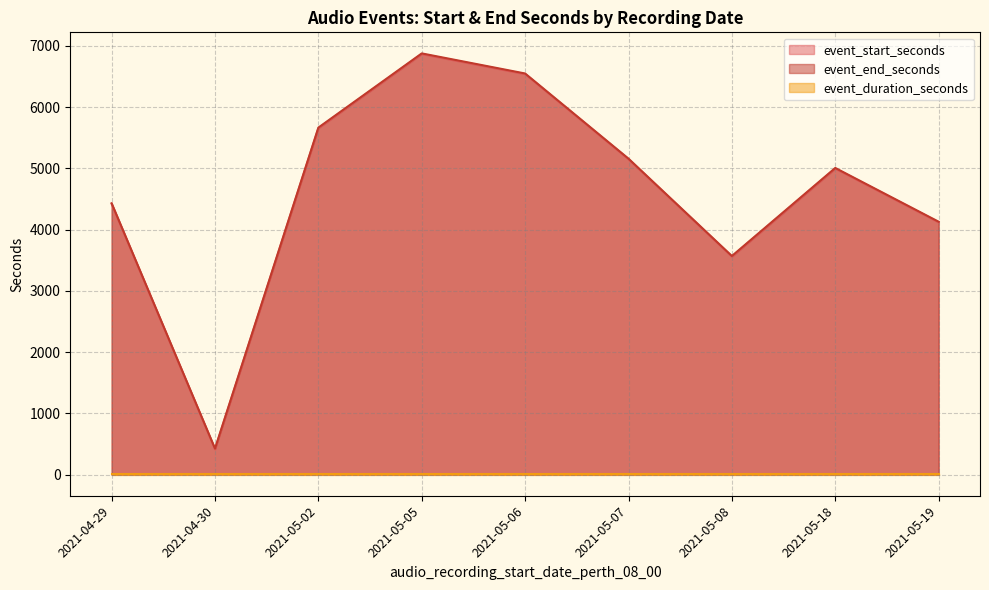

Is the value of event_end_seconds at 2021-05-19 greater than the value of event_start_seconds at 2021-05-19?

Yes